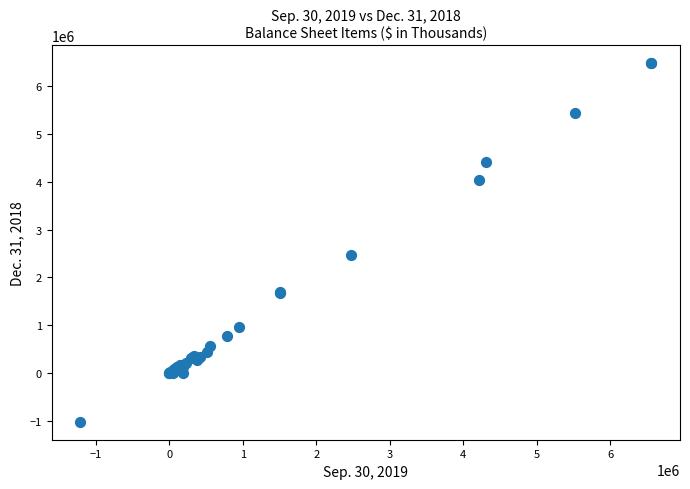

What Y value in the scatter plot is closest to 2727623?

2462363